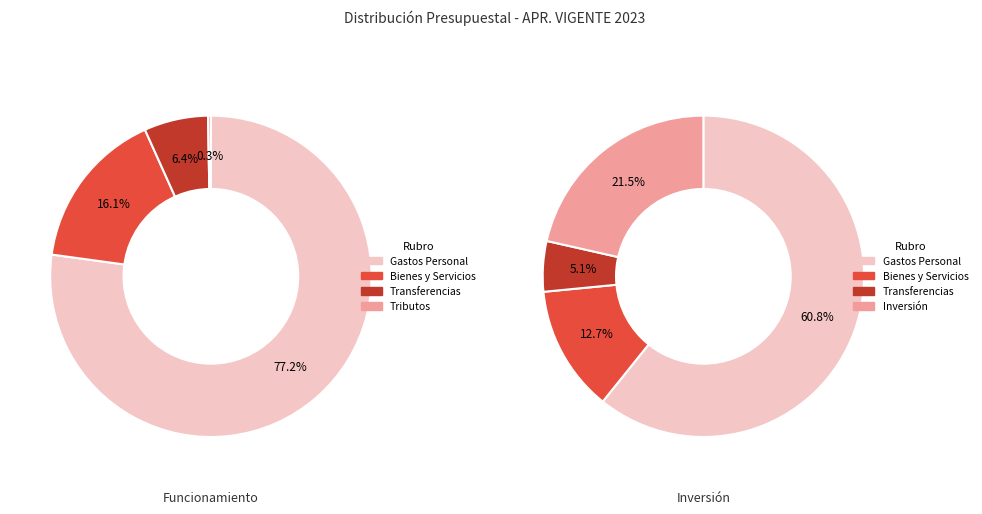

To the nearest percent, what percentage of the pie is ADQUISICIÓN DE BIENES Y SERVICIOS?

13%